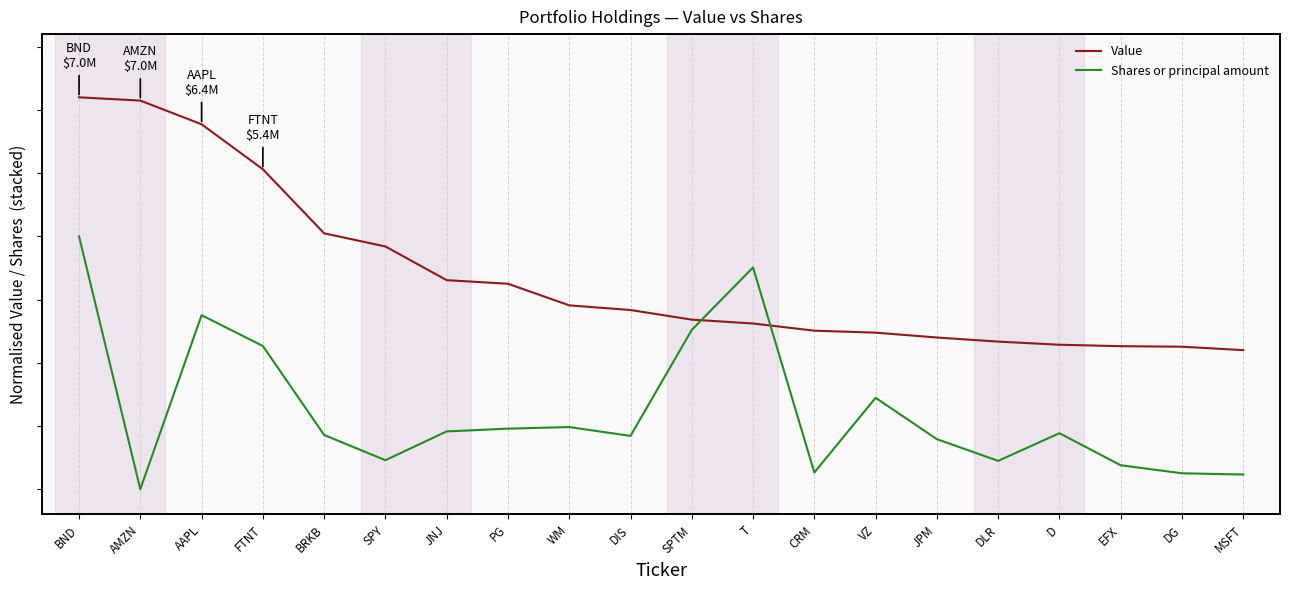

What is the sum of all Shares or principal amount values?

6.2